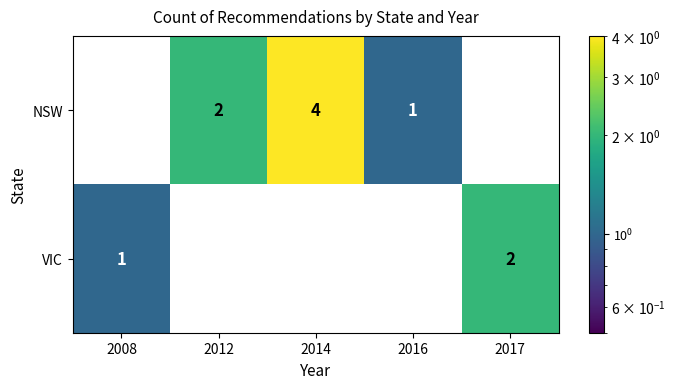

How many data points in NSW are less than 1?

2